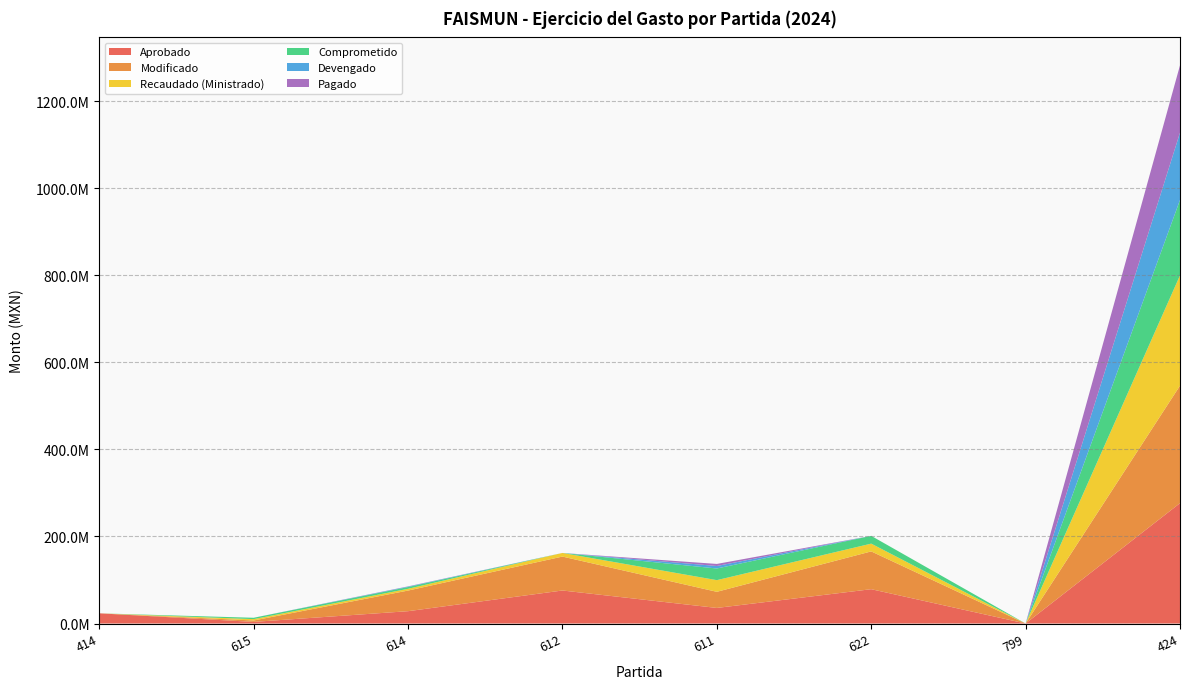

Reading left to right, what are all the values shown in this chart?

Aprobado: 23408376.3	3700000.0	28314000.0	75857428.0	35773716.6	78851535.3	0.0	276540887.7
Modificado: 0.0	3265185.5	47399567.0	77943428.0	37069814.9	86842778.8	0.0	269925169.8
Recaudado (Ministrado): 0.0	3115185.4	4036370.0	8314414.1	26789732.4	17849022.5	0.0	253362839.5
Comprometido: 0.0	3115185.5	4036370.0	0.0	26789732.4	17849022.5	0.0	173362839.4
Devengado: 0.0	0.0	1074840.6	0.0	5722471.2	0.0	0.0	154690857.9
Pagado: 0.0	0.0	472473.0	0.0	4744485.2	0.0	0.0	154690857.9